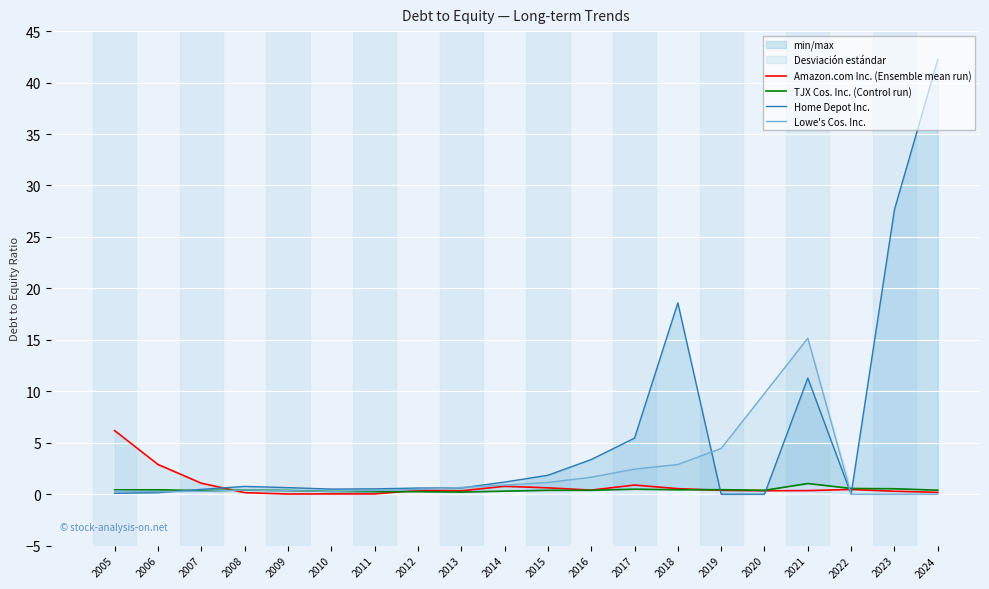

Is it true that Lowe's Cos. Inc. equals 0.4 at 2011?

True